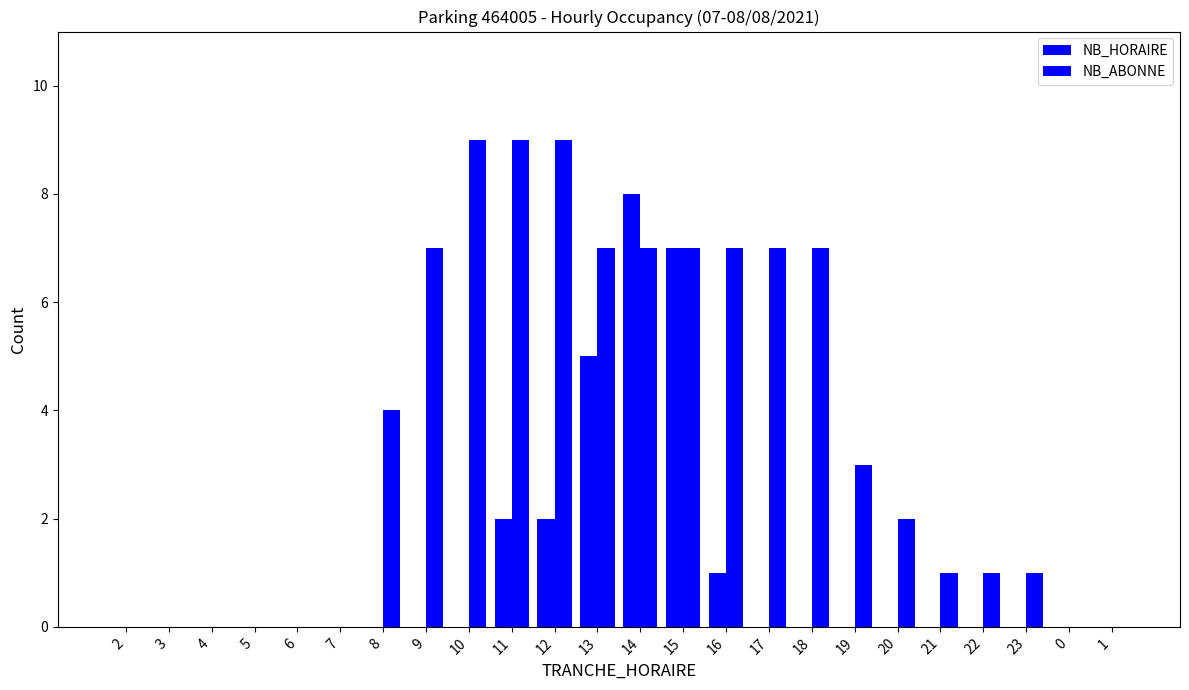

What is the difference between the maximum and minimum values in the NB_HORAIRE series?

8